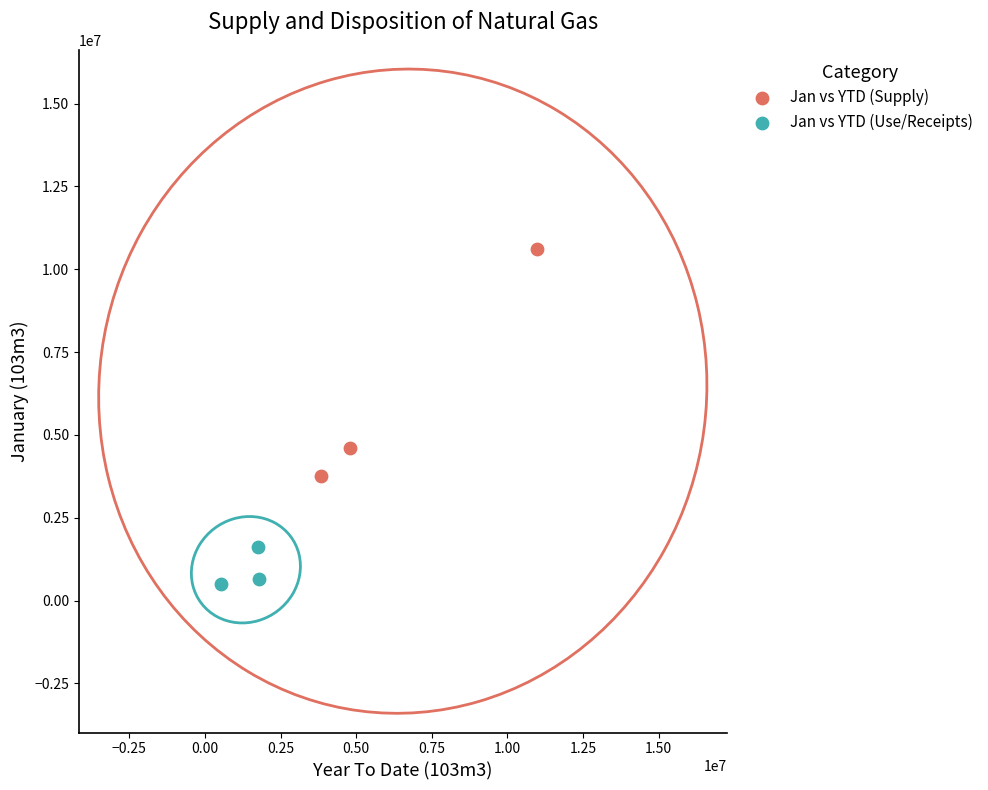

Which series has the widest spread of Y values?

Jan vs YTD (Supply)